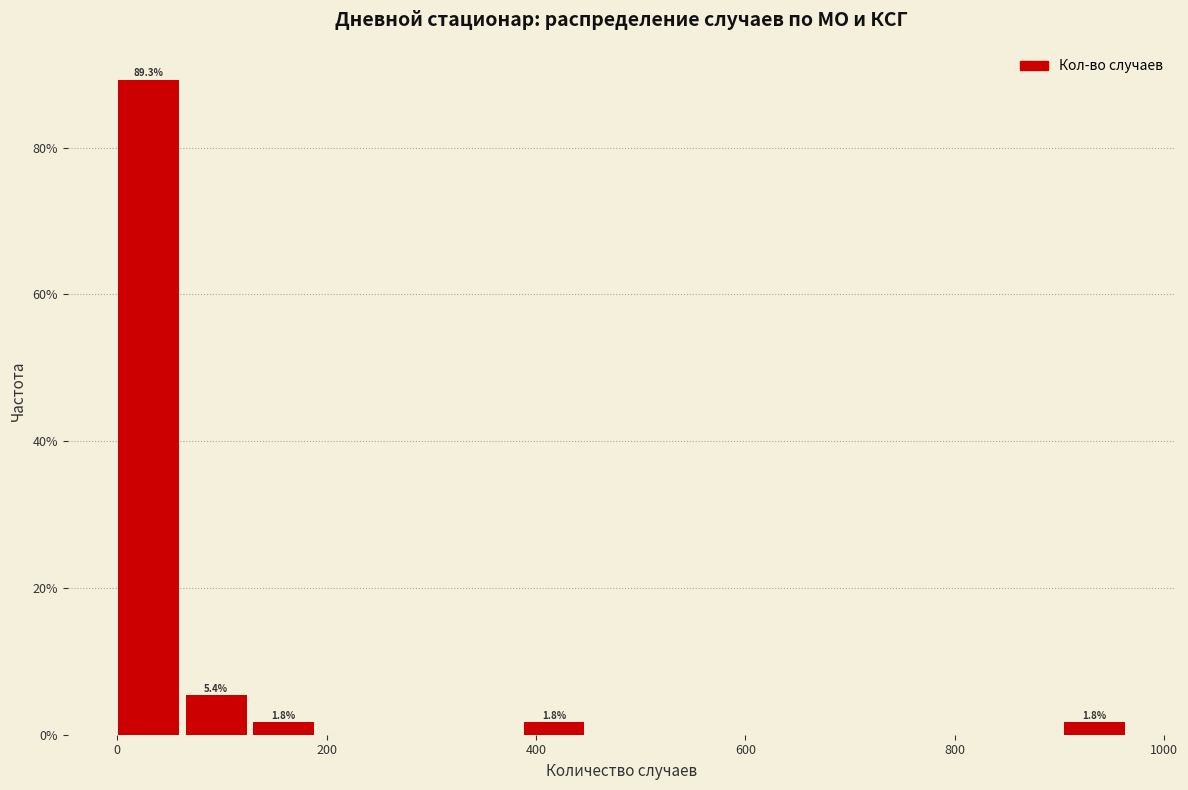

Around what value on the x-axis is the tallest bar? Give the approximate position of its centre, as read against the axis.

40